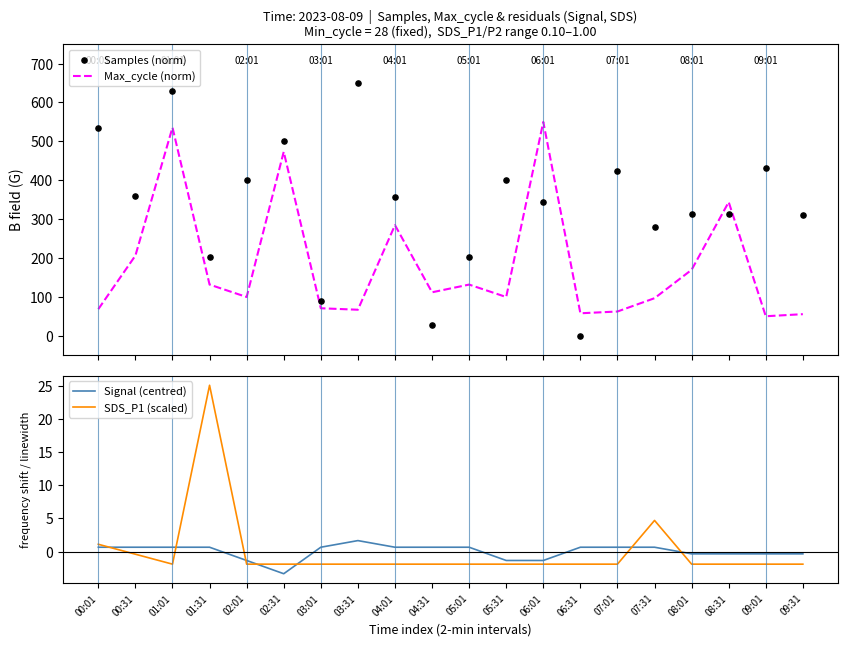

At which category is the sum across all series the highest?

01:01